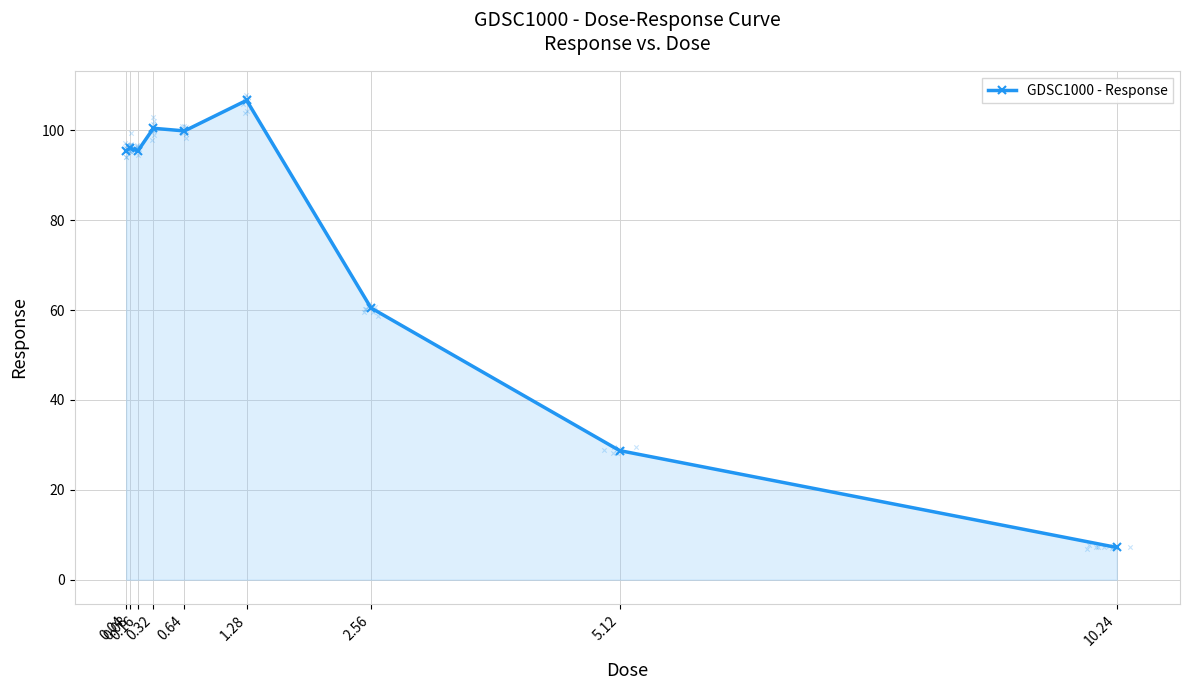

What is the change in value from 0.08 to 1.28?

+10.6